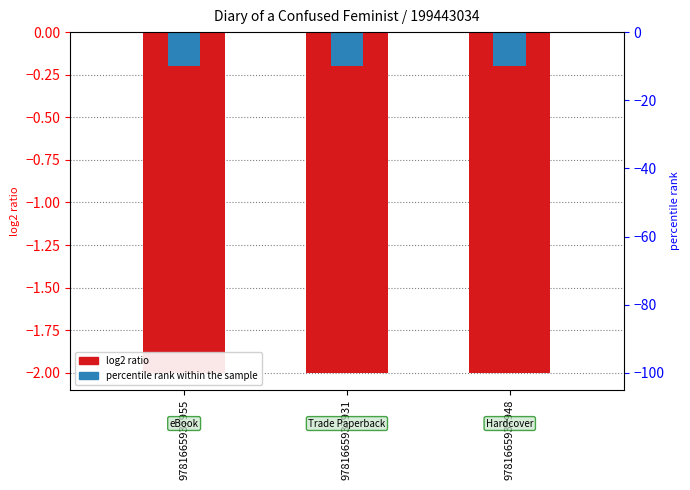

What is the label of the 3rd bar from the left?

9781665937948